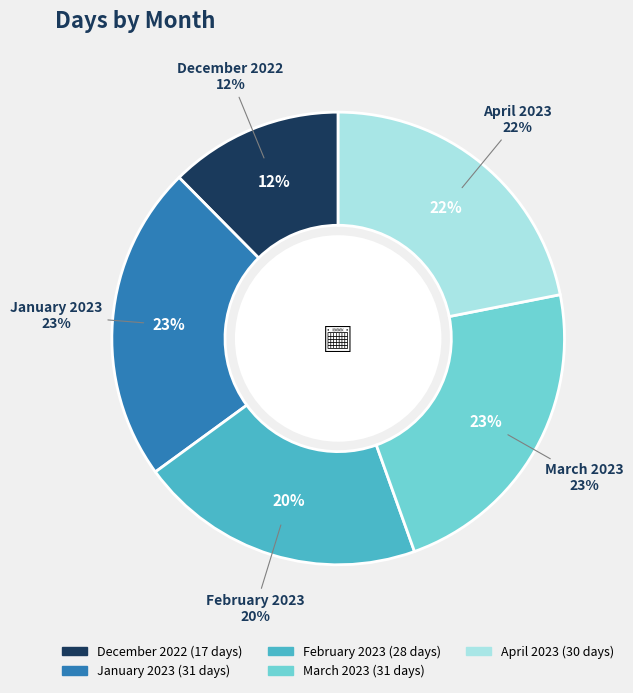

True or false: March 2023 accounts for 23% of the total.

True